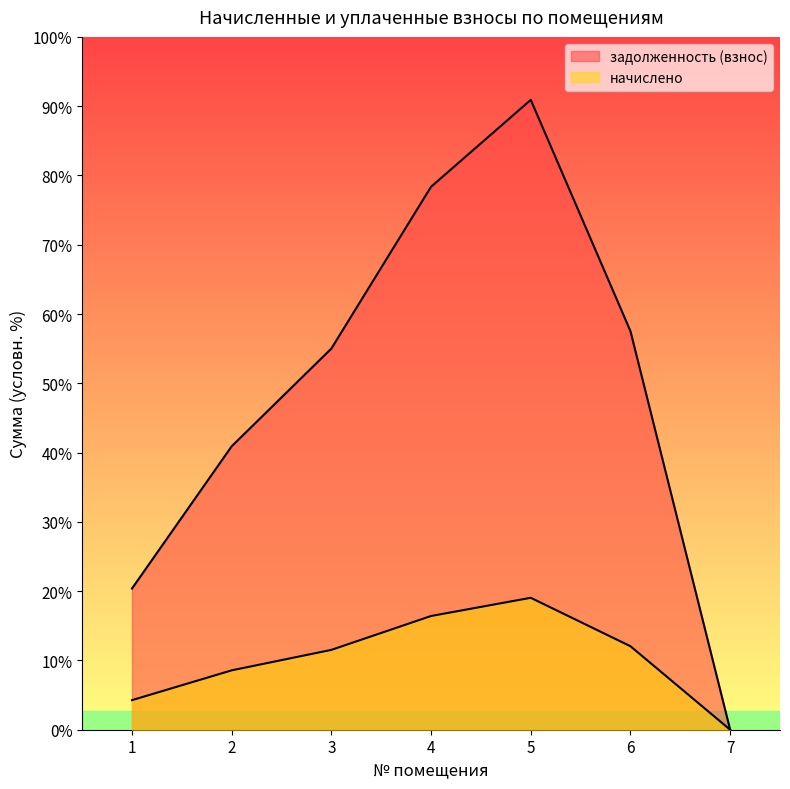

Which series has the widest spread of values?

задолженность (взнос)